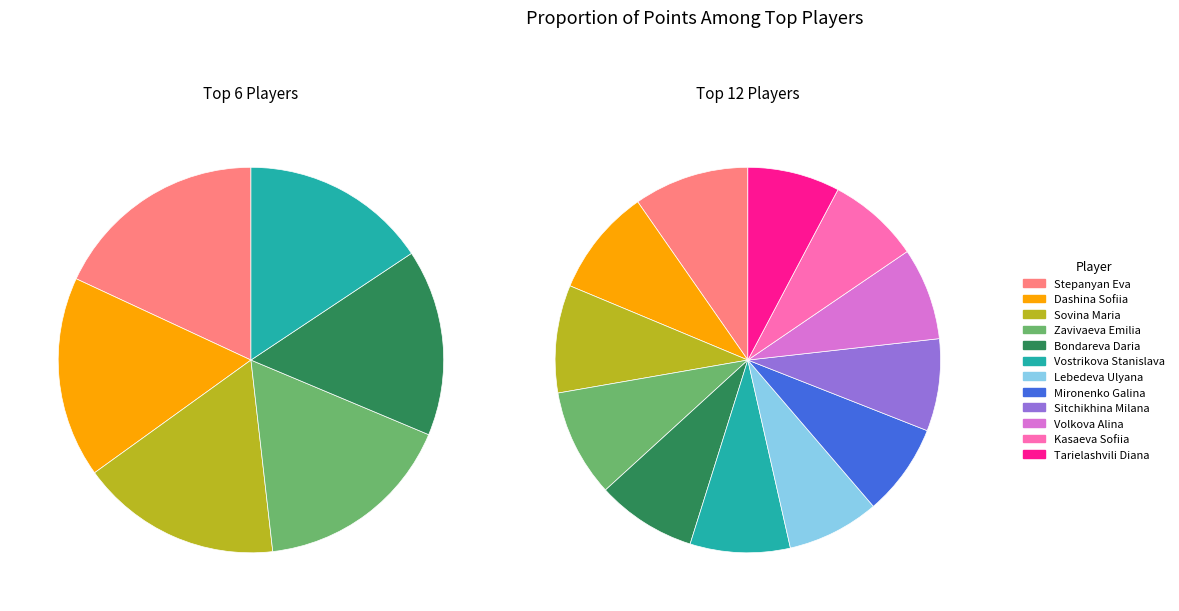

What is the ratio of the value at Volkova Alina to the value at Lebedeva Ulyana?

1.0